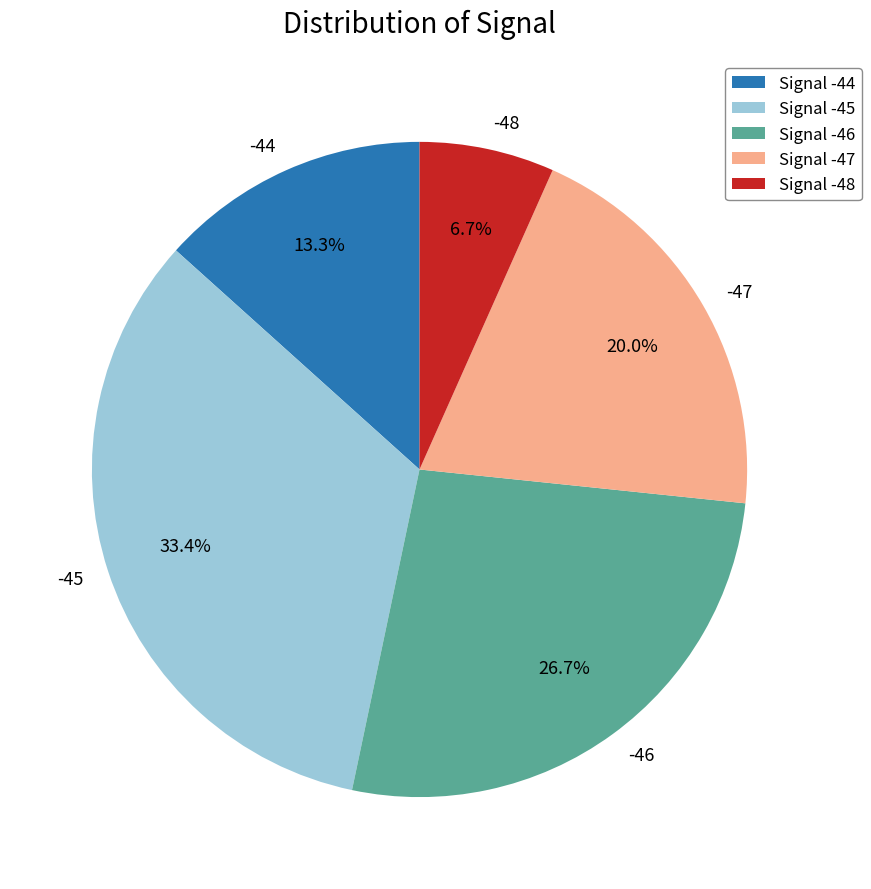

Do -44 and -45 together represent more than half of the pie?

No